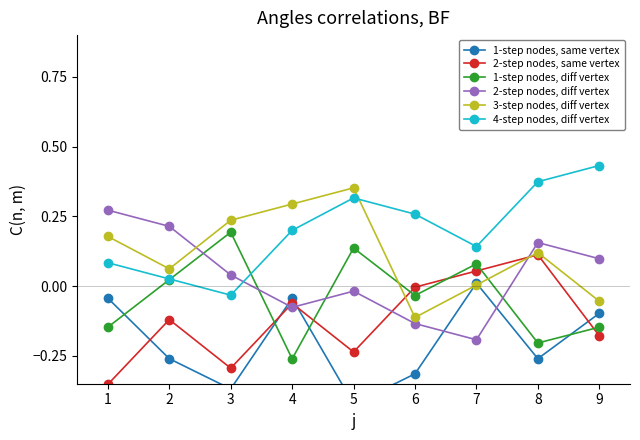

Which series has the widest spread of values?

2-step nodes, same vertex